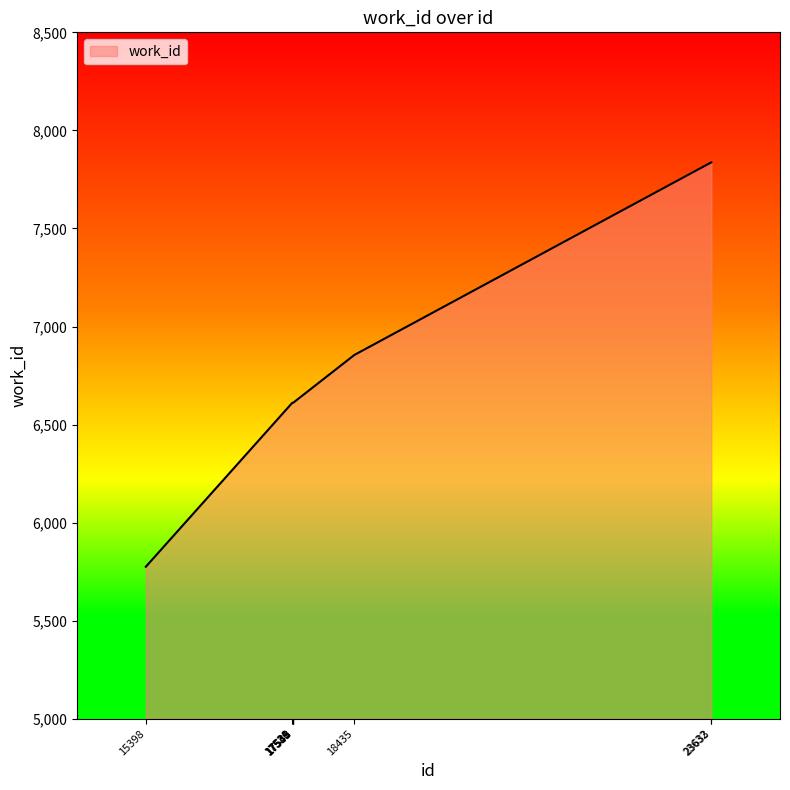

What is the ratio of the value at 17543 to the value at 15398?

1.1